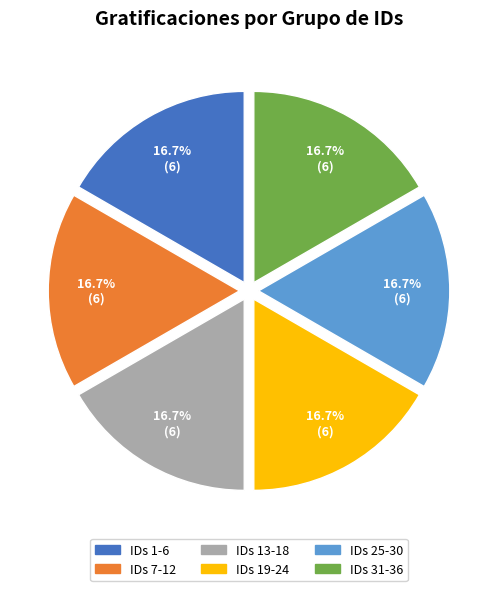

Does any single category account for the majority?

No